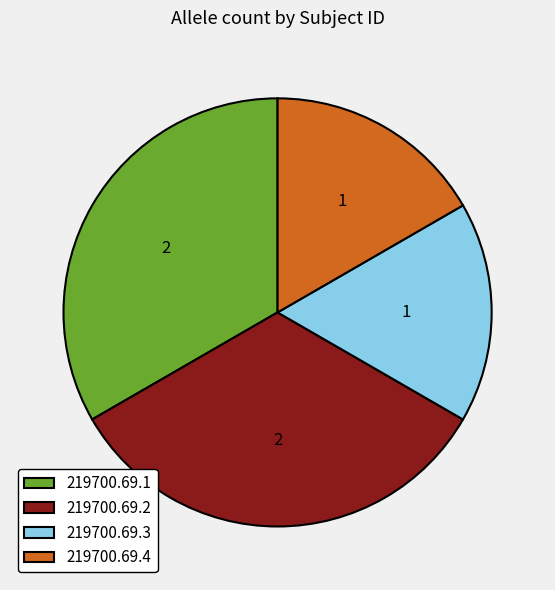

Approximately how many times larger is the value at 219700.69.2 compared to 219700.69.1?

1.0